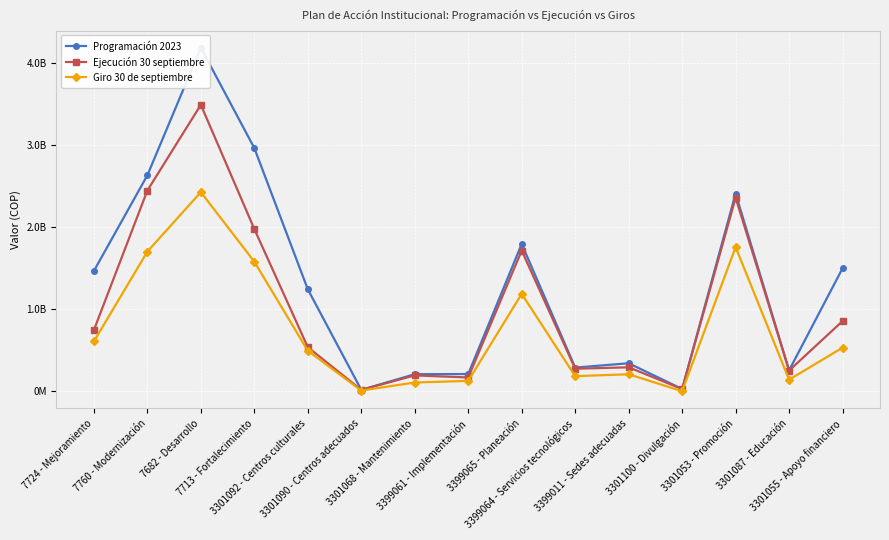

Reading left to right, transcribe all the data shown in this chart.

Programación 2023: 1464058000	2629029000	4183193000	2960905400	1241016909	16144347	206896744	208996817	1792504700	287336379	340191104	26589865	2406438396	253275304	1496889435
Ejecución 30 septiembre: 743959354	2443755561	3487525022	1974794259	536031754	15584000	192343600	167134500	1712407145	273565263	290648653	26289865	2356260904	251105753	853868500
Giro 30 de septiembre: 605816529	1699841776	2424341309	1577417272	492319514	7909020	105587995	125583150	1185191115	183017157	206050354	0	1754329347	140378872	529633090